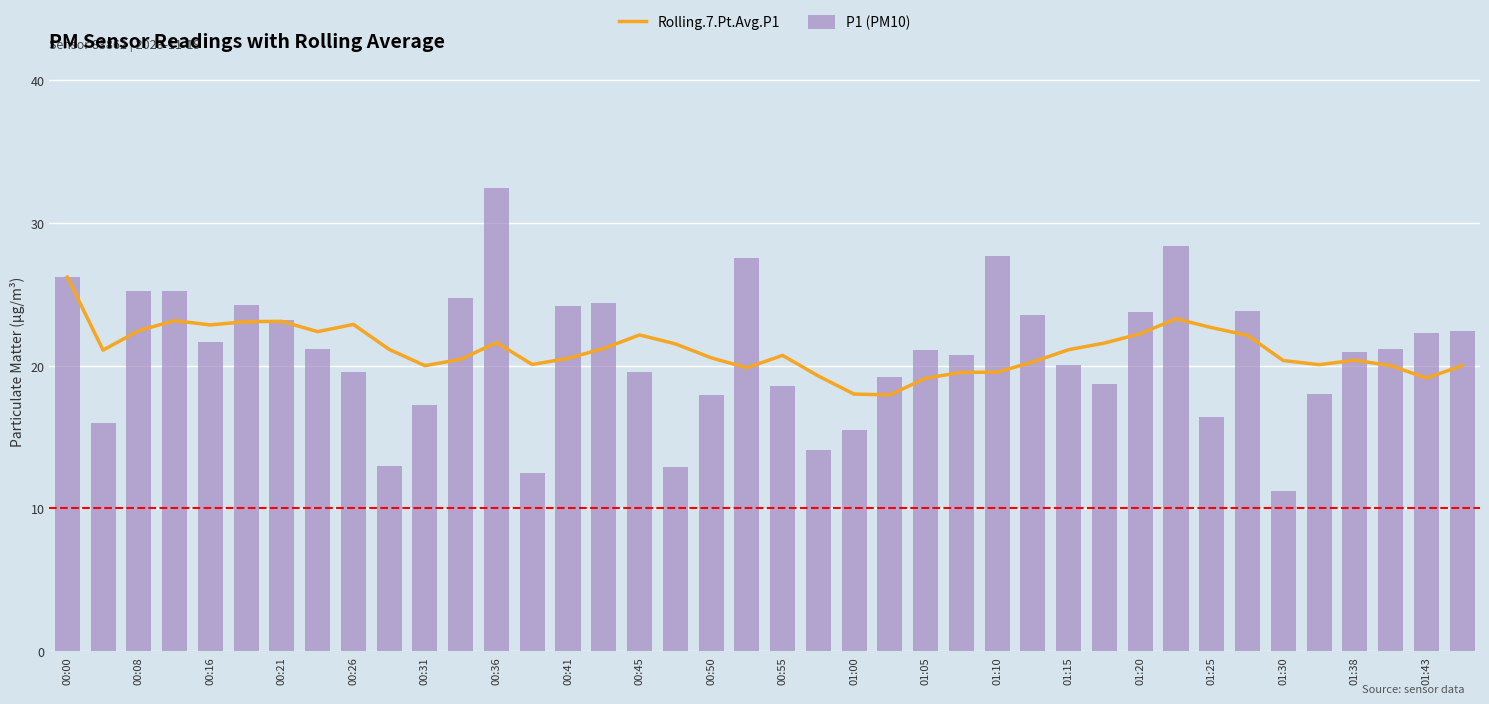

Reading left to right, list all the values displayed in this chart.

Rolling.7.Pt.Avg.P1: 26.2	21.1	22.5	23.2	22.9	23.1	23.1	22.4	22.9	21.1	20.0	20.4	21.6	20.1	20.5	21.2	22.2	21.5	20.6	19.9	20.7	19.3	18.0	18.0	19.1	19.5	19.5	20.3	21.1	21.6	22.2	23.3	22.7	22.1	20.4	20.1	20.4	20.0	19.1	20.0
P1 (PM10): 26.2	16.0	25.2	25.2	21.7	24.2	23.2	21.1	19.5	12.9	17.3	24.8	32.5	12.5	24.2	24.4	19.6	12.9	17.9	27.6	18.6	14.1	15.5	19.2	21.1	20.8	27.6	23.6	20.1	18.8	23.8	28.4	16.4	23.9	11.2	18.1	20.9	21.1	22.3	22.4